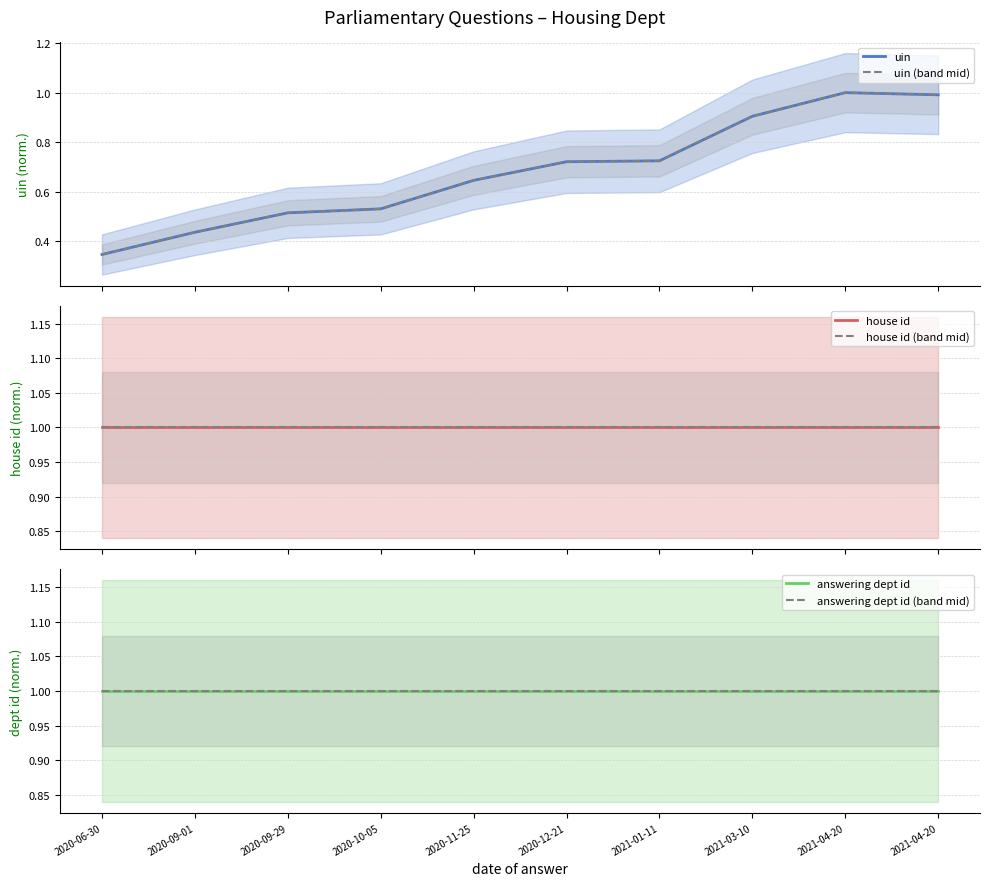

What is the spread (max minus min) of values at 2020-12-21?

0.3